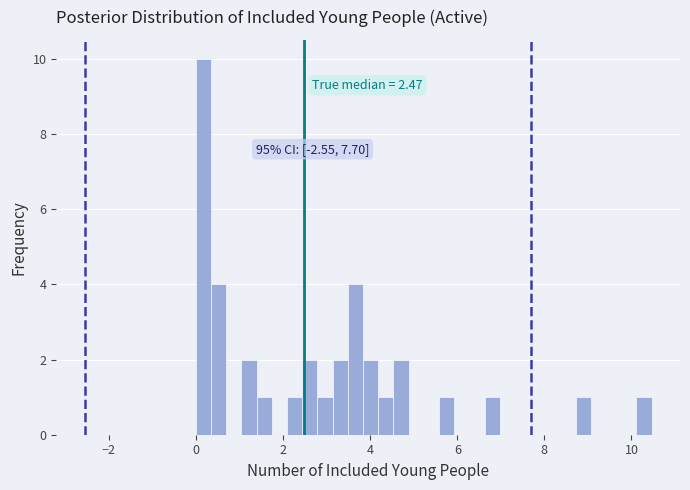

Around what value on the x-axis is the tallest bar? Give the approximate position of its centre, as read against the axis.

0.2